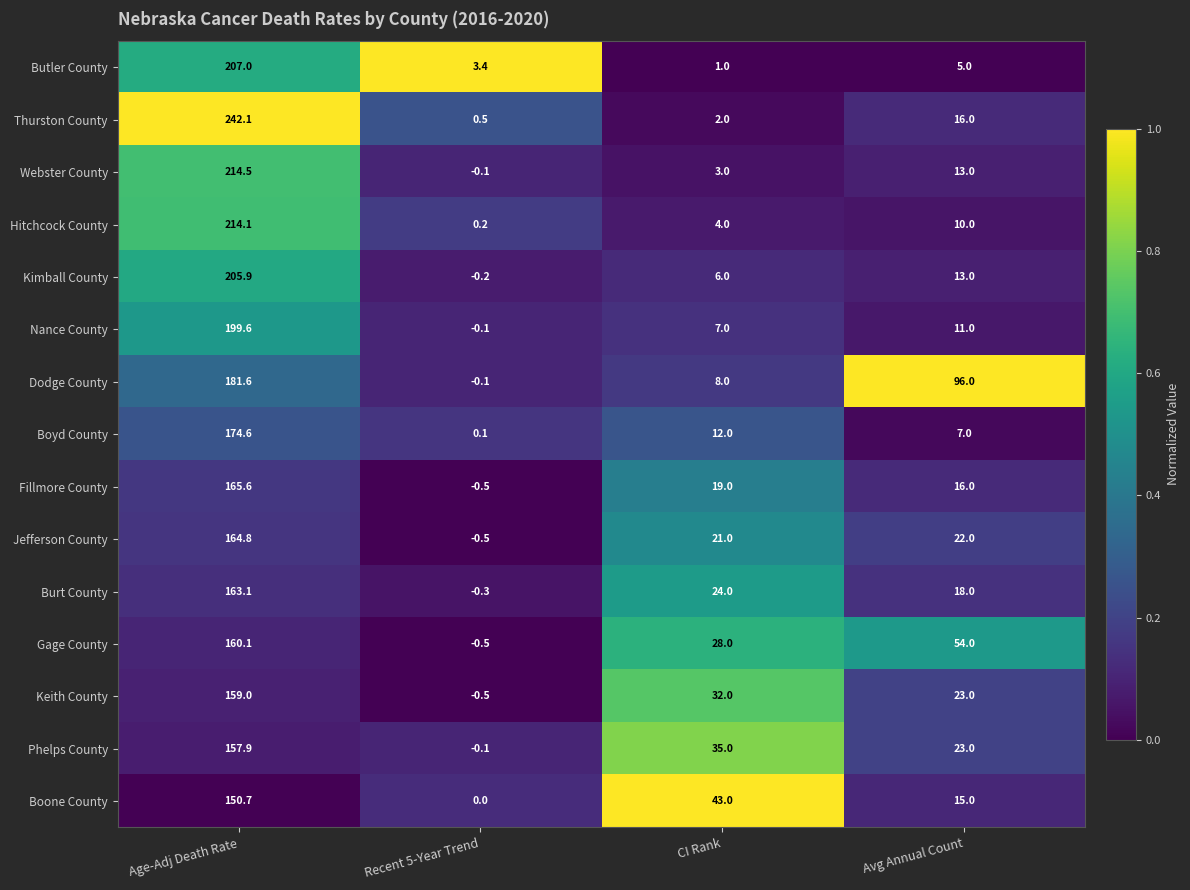

True or false: Burt County has a value of 163.1 at Age-Adj Death Rate.

True